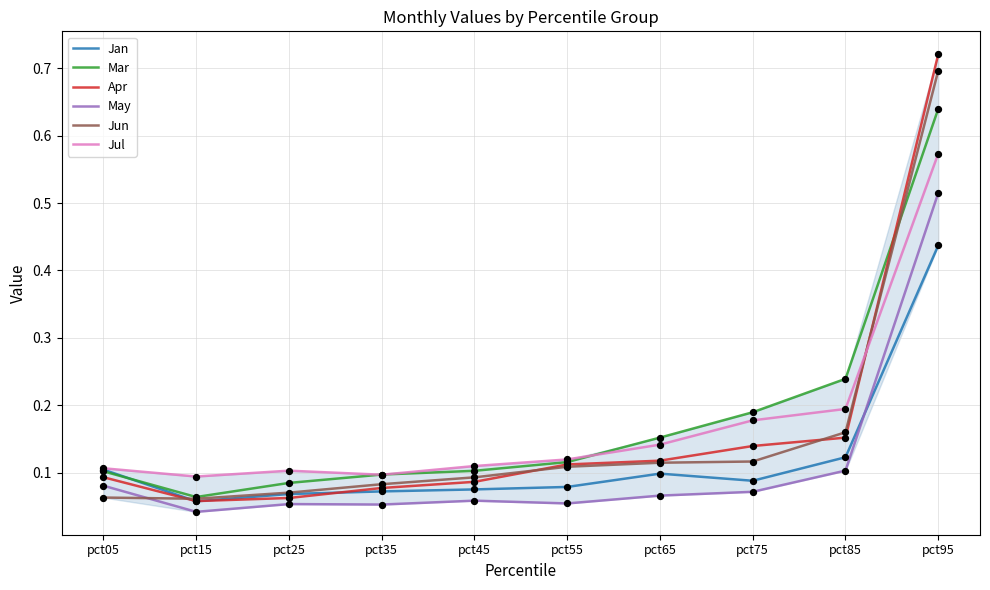

Is the value of Apr at pct05 greater than the value of May at pct55?

Yes